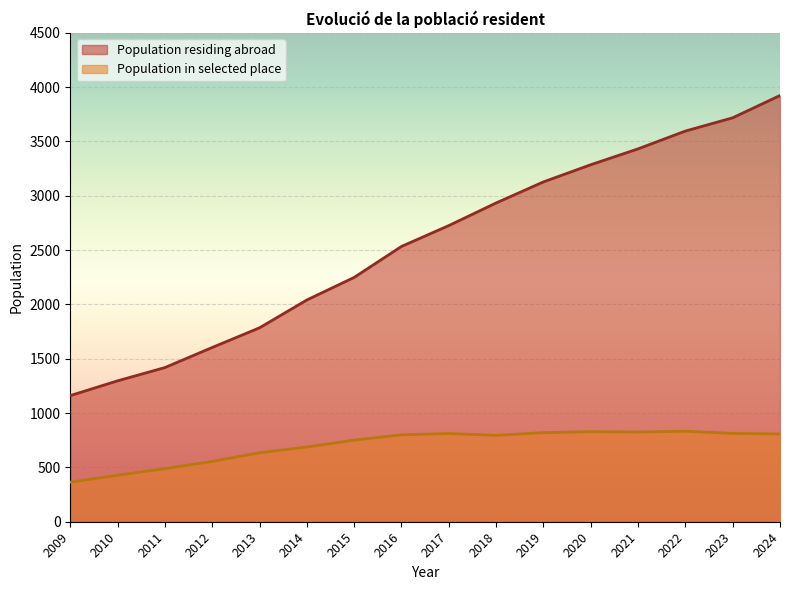

List the series in order of their overall mean, lowest first.

Population in selected place, Population residing abroad